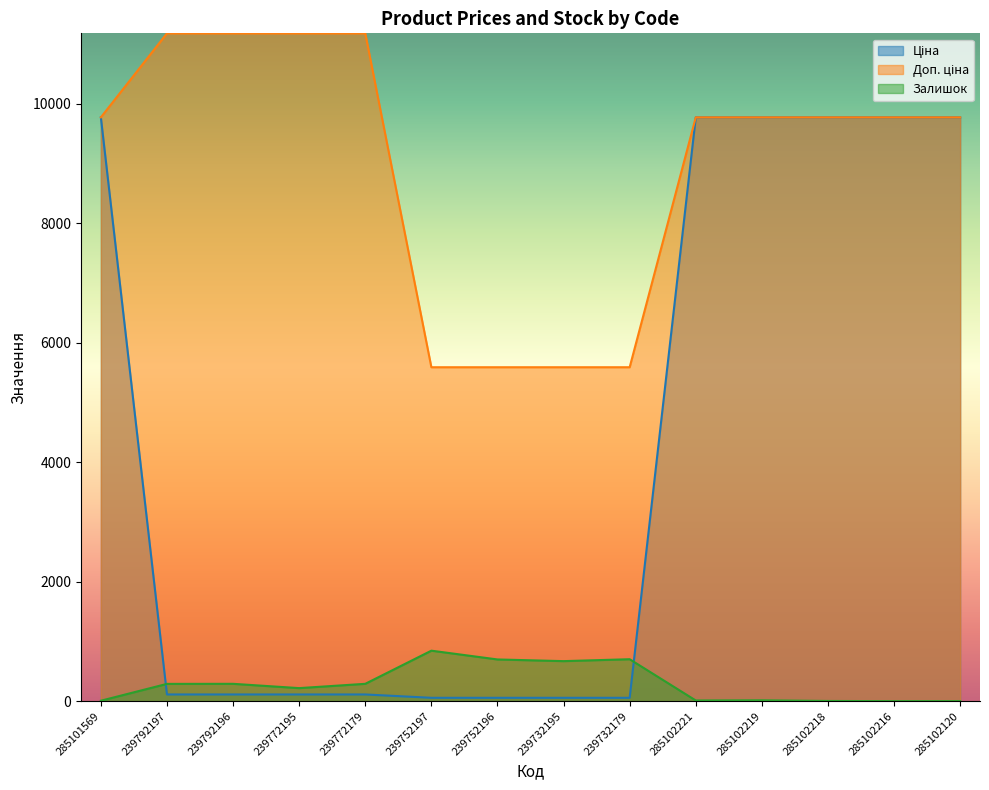

What is the sum of all Залишок values?

4037.0